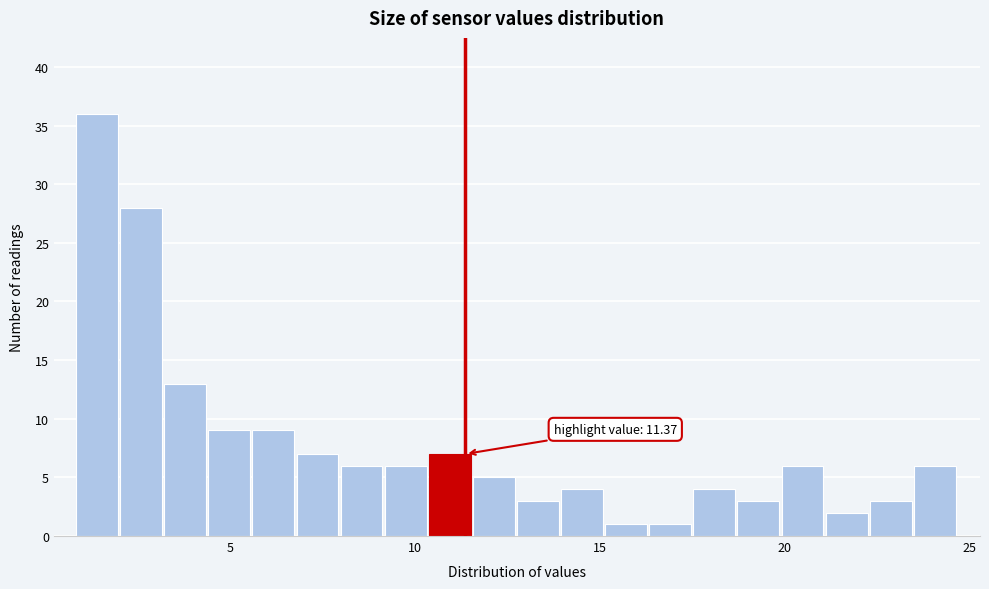

Read against the x-axis, roughly where is the centre of the tallest bar?

1.5